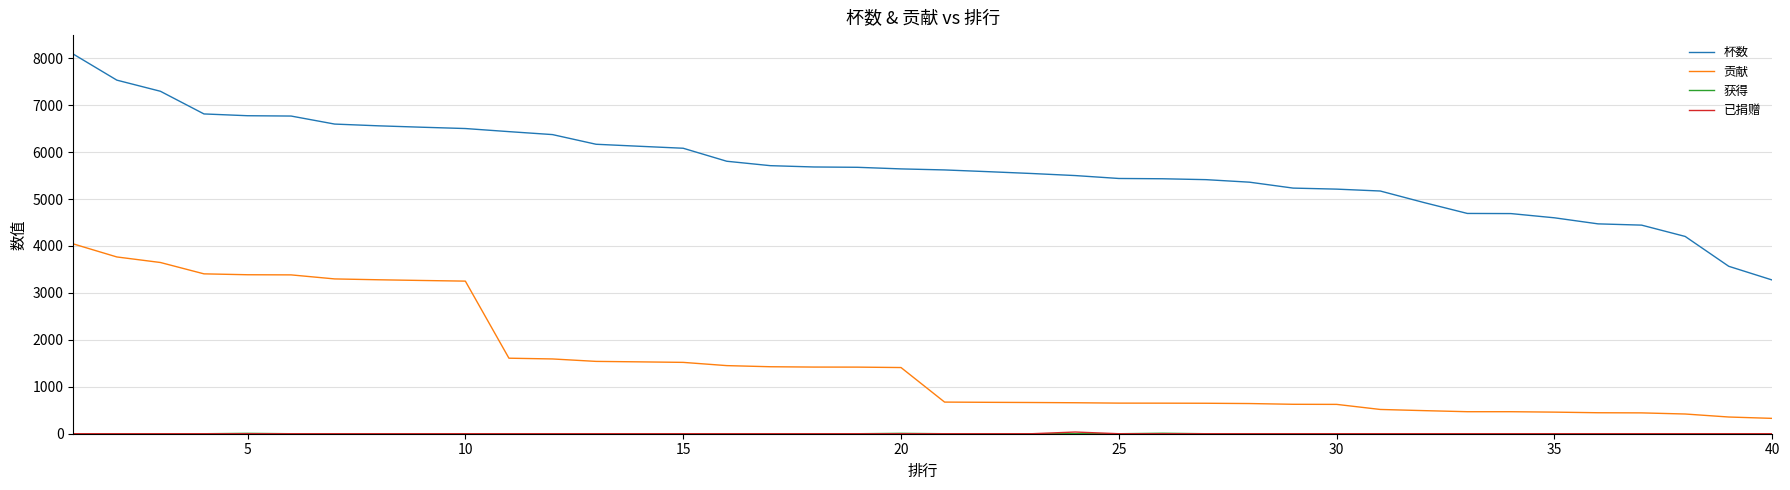

What is the sum of all 杯数 values?

227533